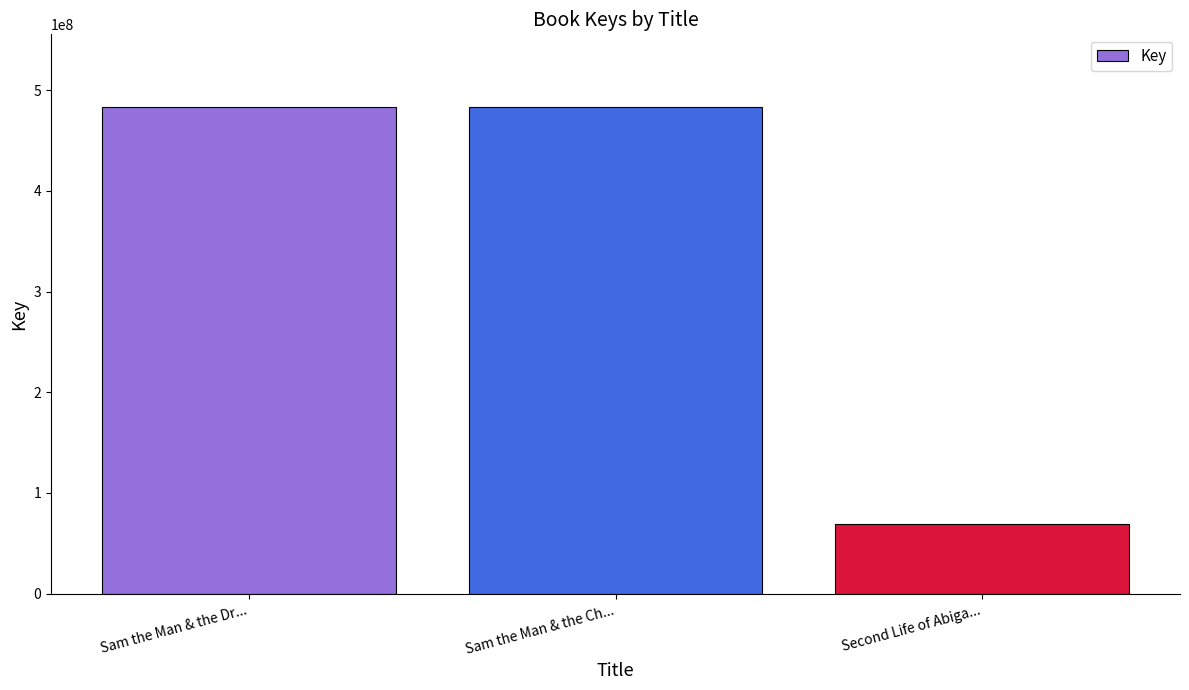

Are the bars grouped side by side (vs. stacked)?

No